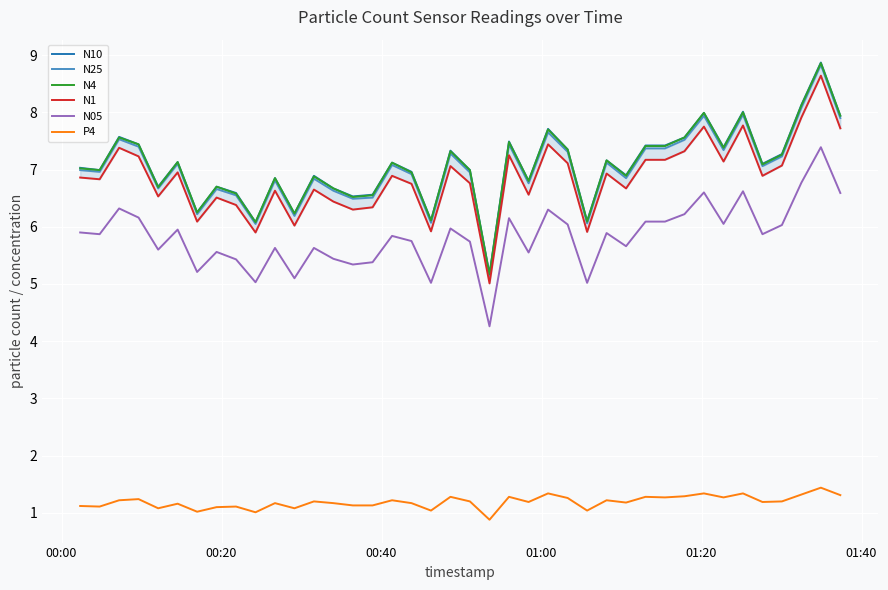

What is the lowest value of the N10 series?

5.2